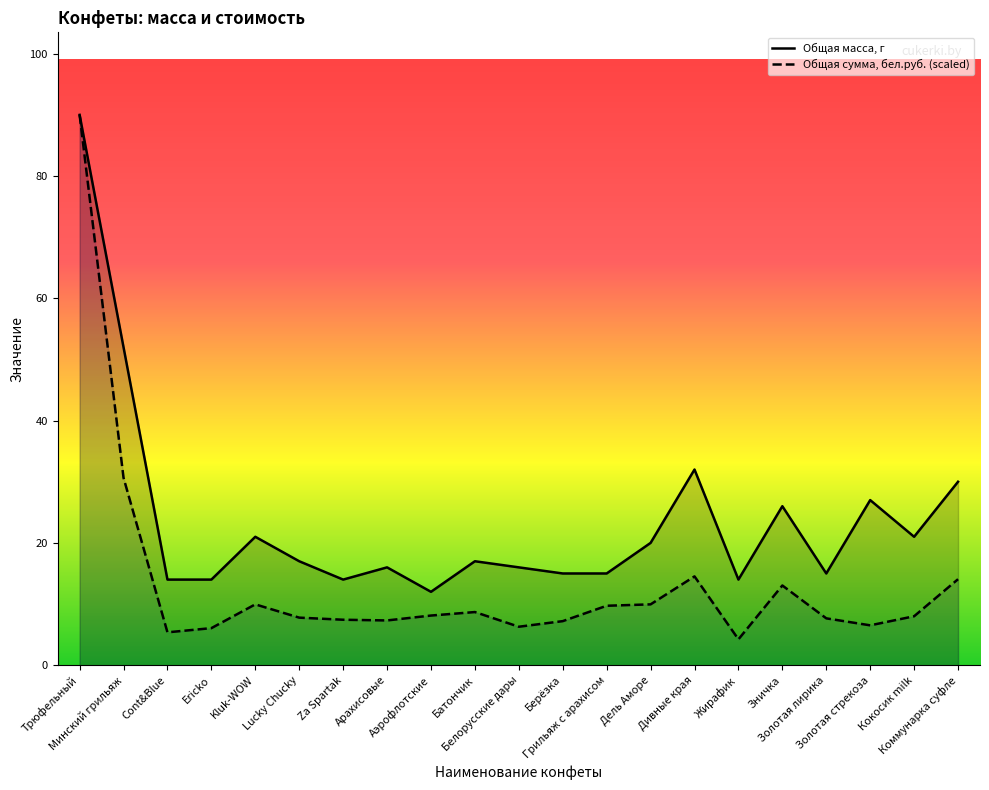

How many lines are shown in the chart?

2